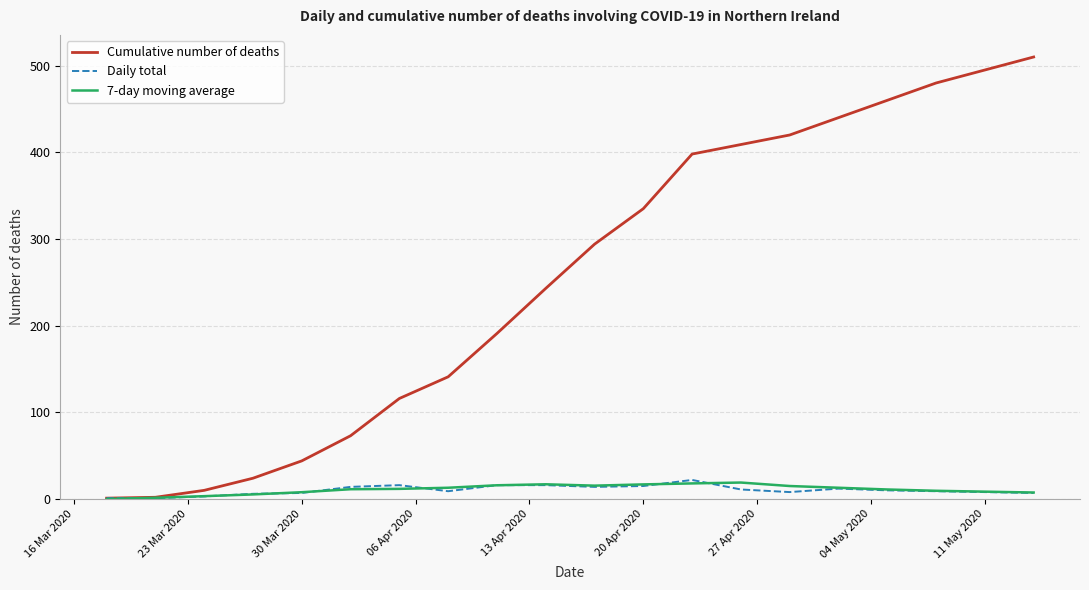

How many lines are shown in the chart?

3